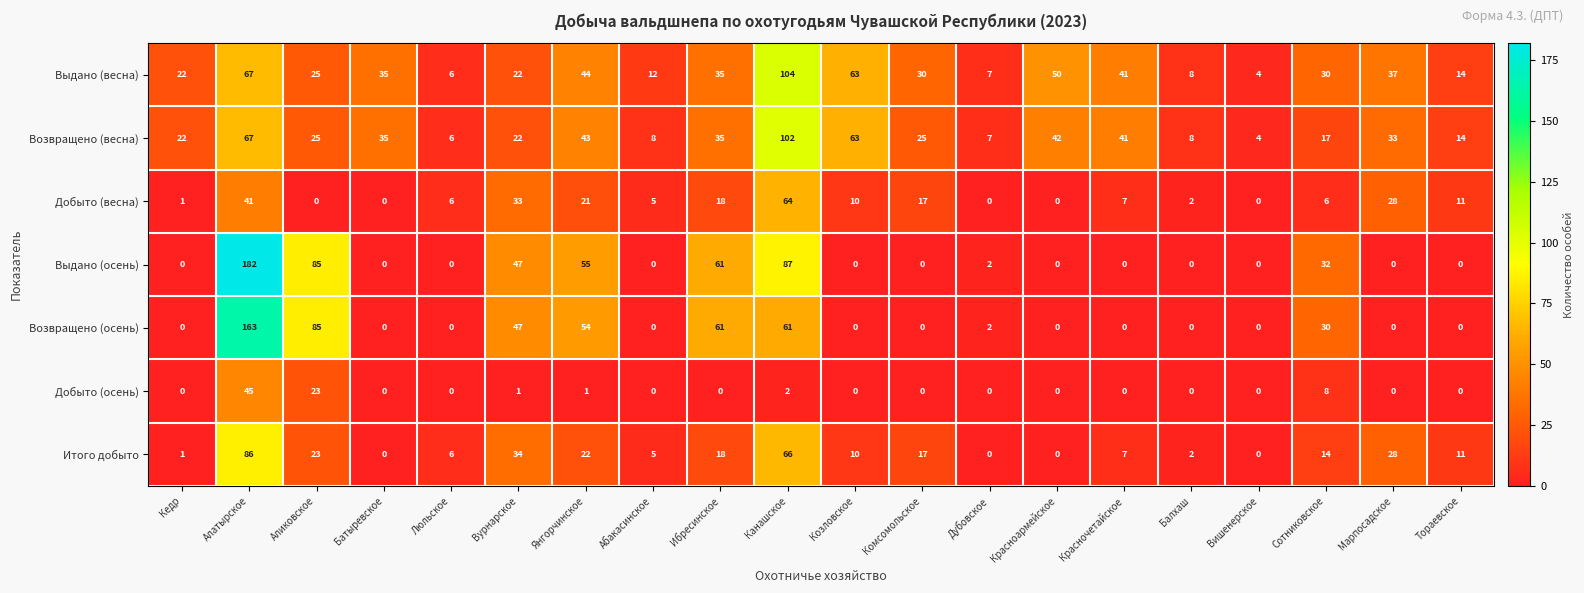

Rank the series by their maximum value, from highest to lowest.

Выдано (осень), Возвращено (осень), Выдано (весна), Возвращено (весна), Итого добыто, Добыто (весна), Добыто (осень)